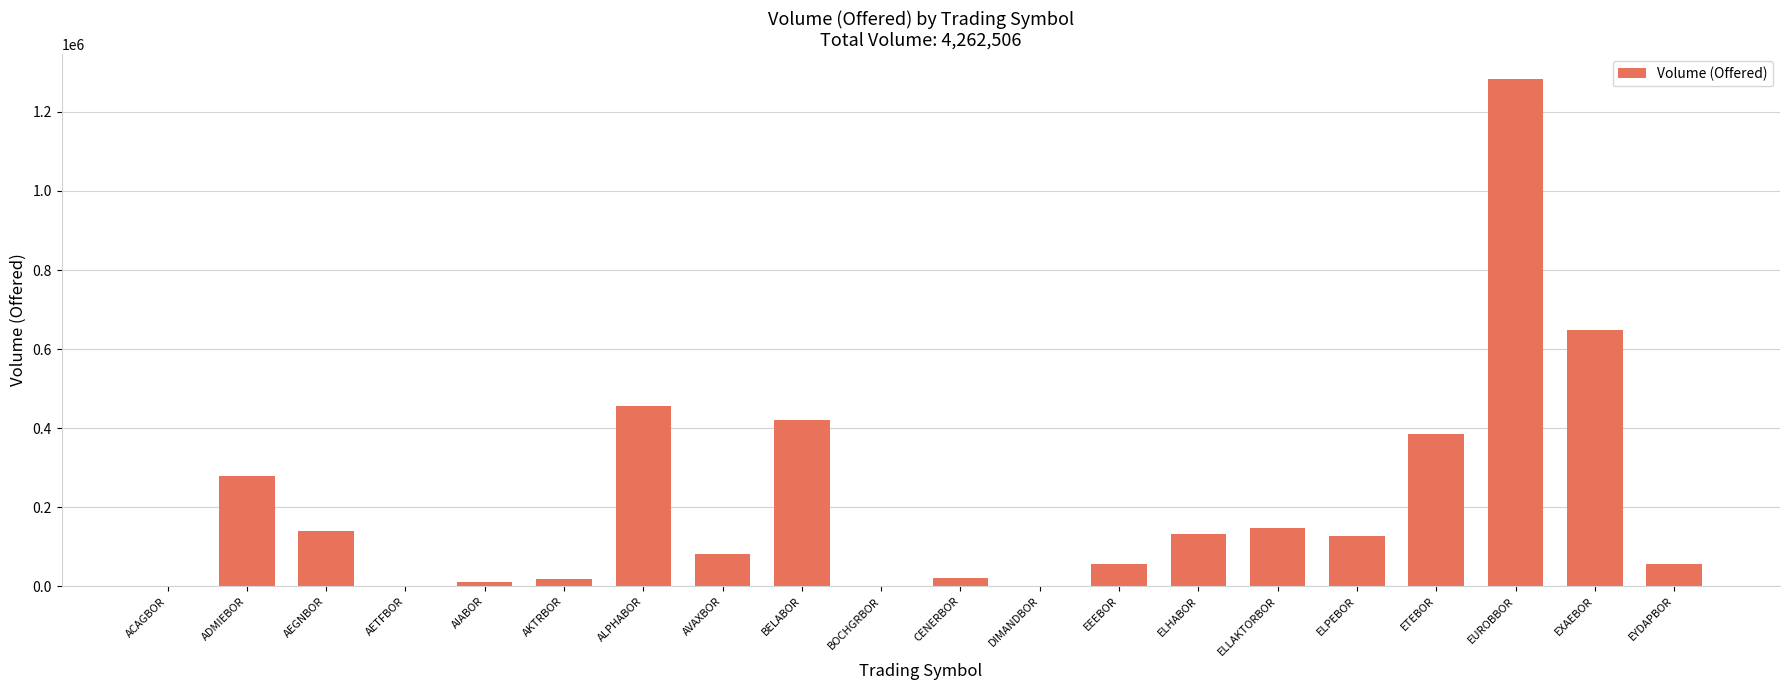

Between EEEBOR and EUROBBOR, which is larger?

EUROBBOR